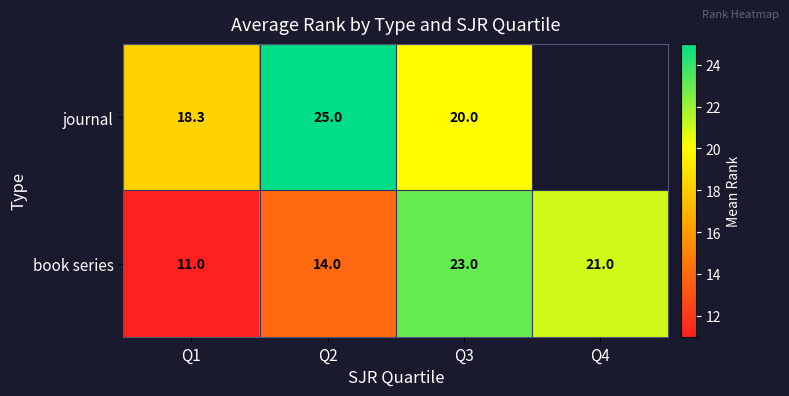

The value of book series at Q2 is 7.2. True or false?

False